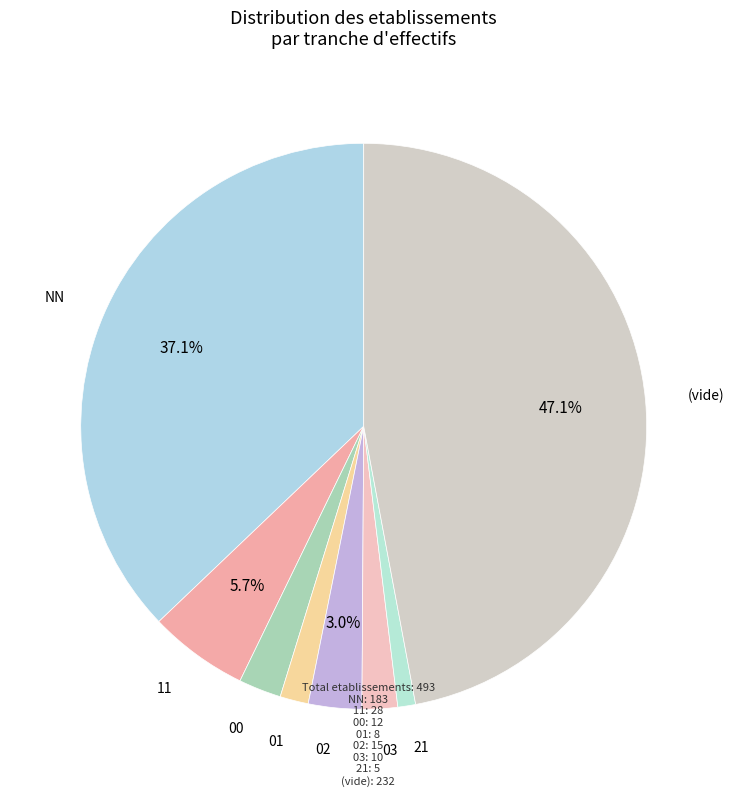

How many slices are in this pie chart?

8